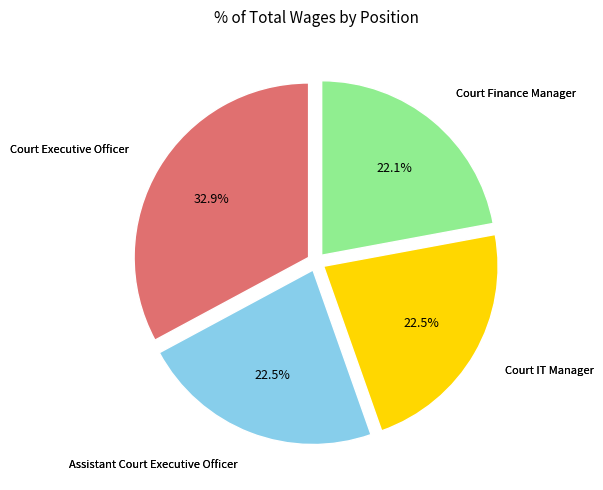

Is there any slice that represents more than half of the pie?

No